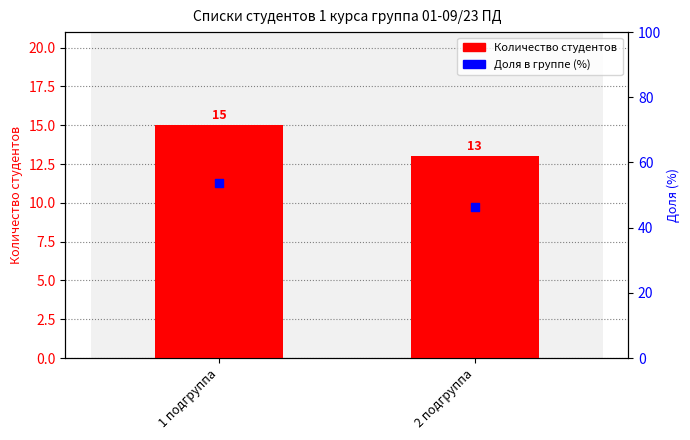

Which series contains the highest Y value?

Доля в группе (%)